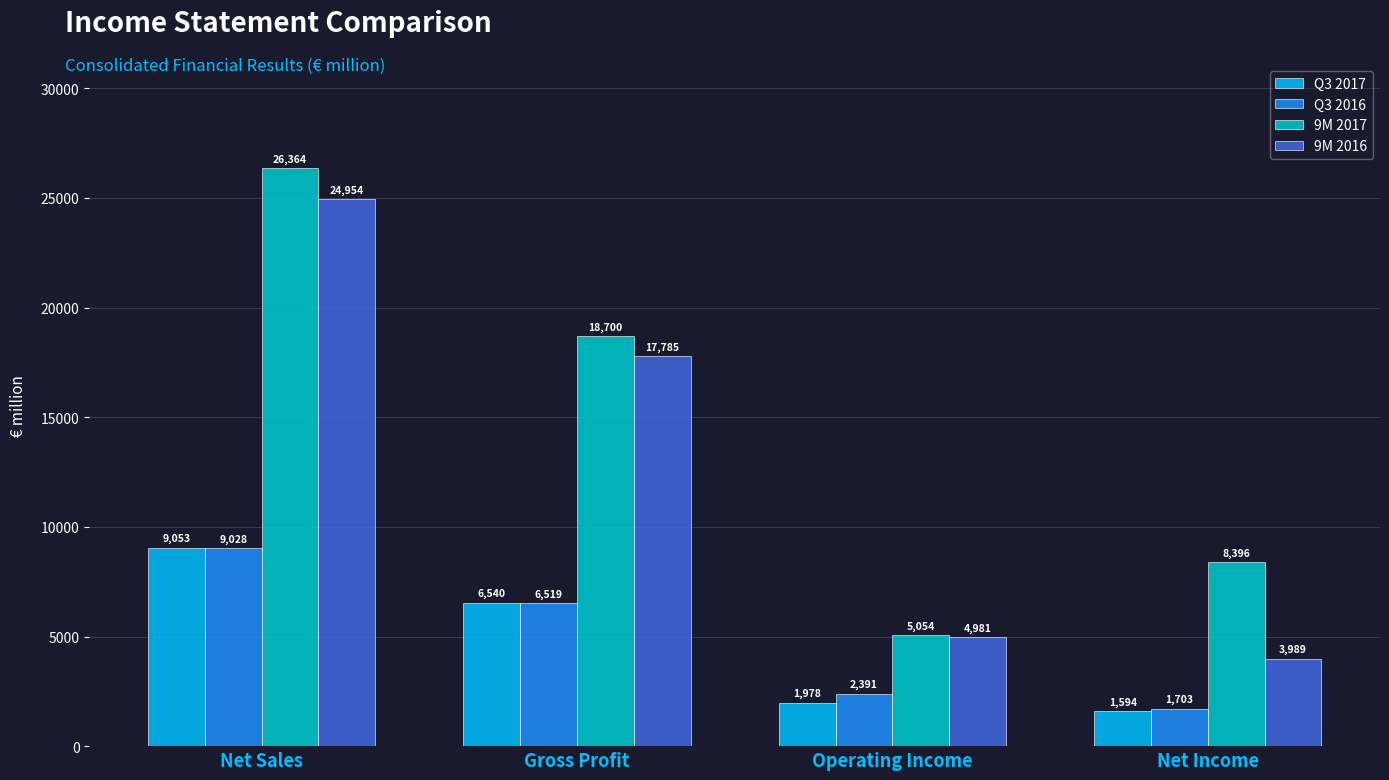

What is the sum of the 9M 2017 values at Gross Profit and Net Income?

27096